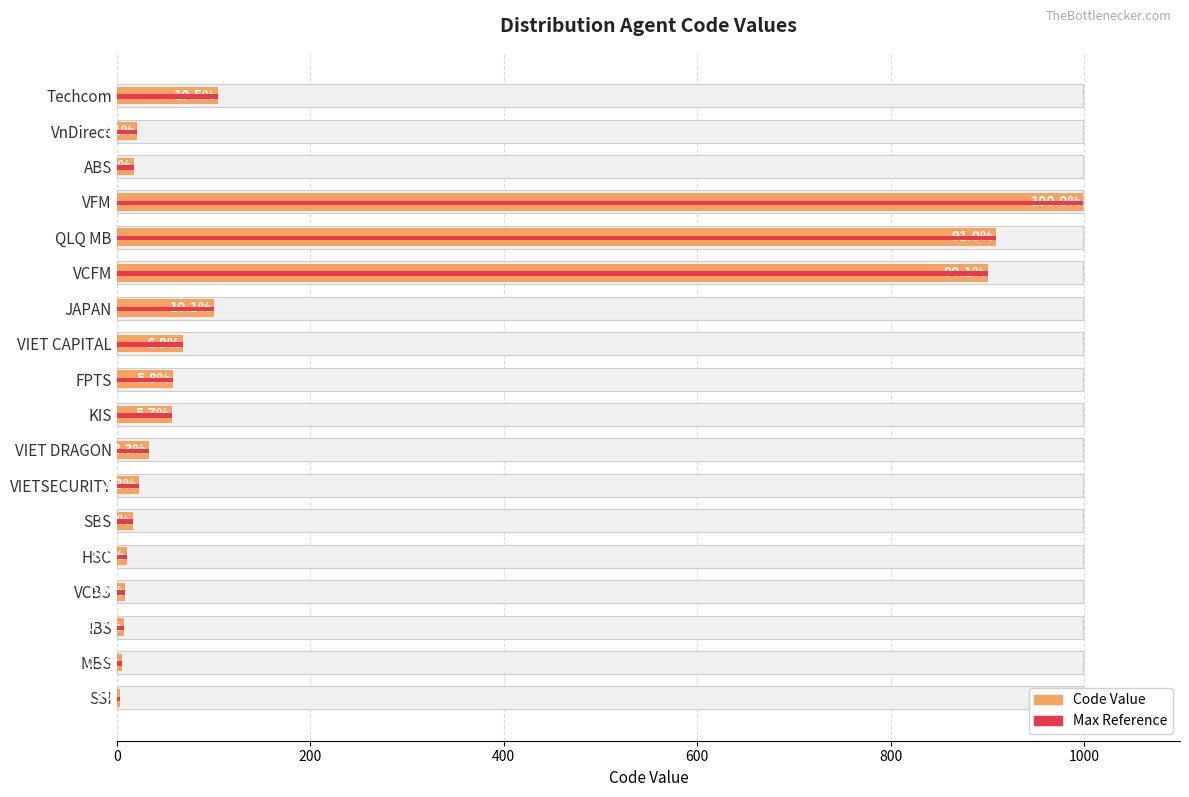

How many bars are there in total?

36